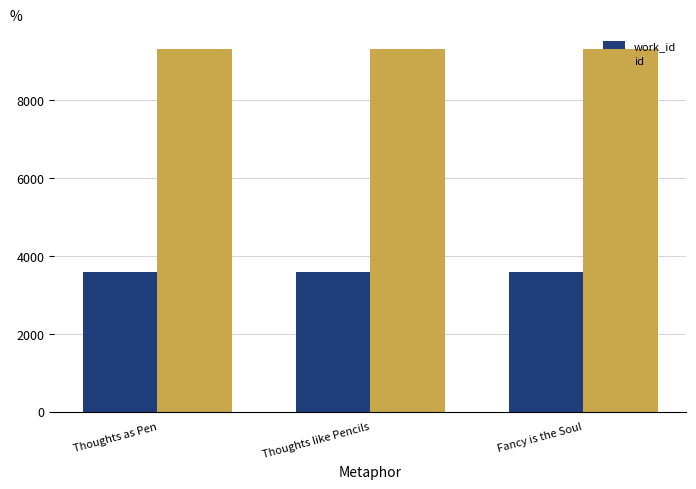

Rank the series by their maximum value, from lowest to highest.

work_id, id